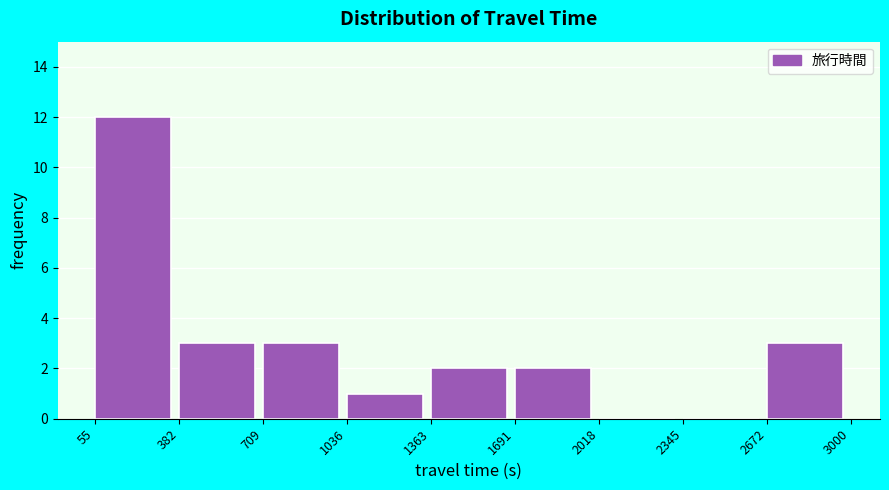

Which range on the x-axis has the tallest bar?

55 to 382